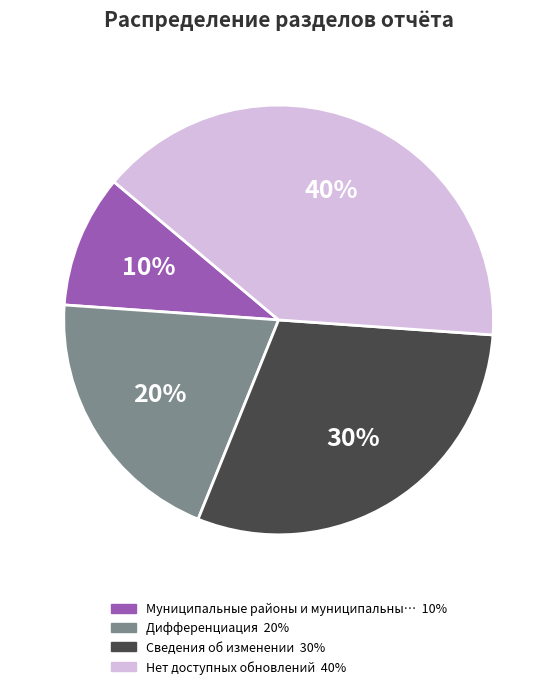

To the nearest percent, what is the average slice percentage?

25%